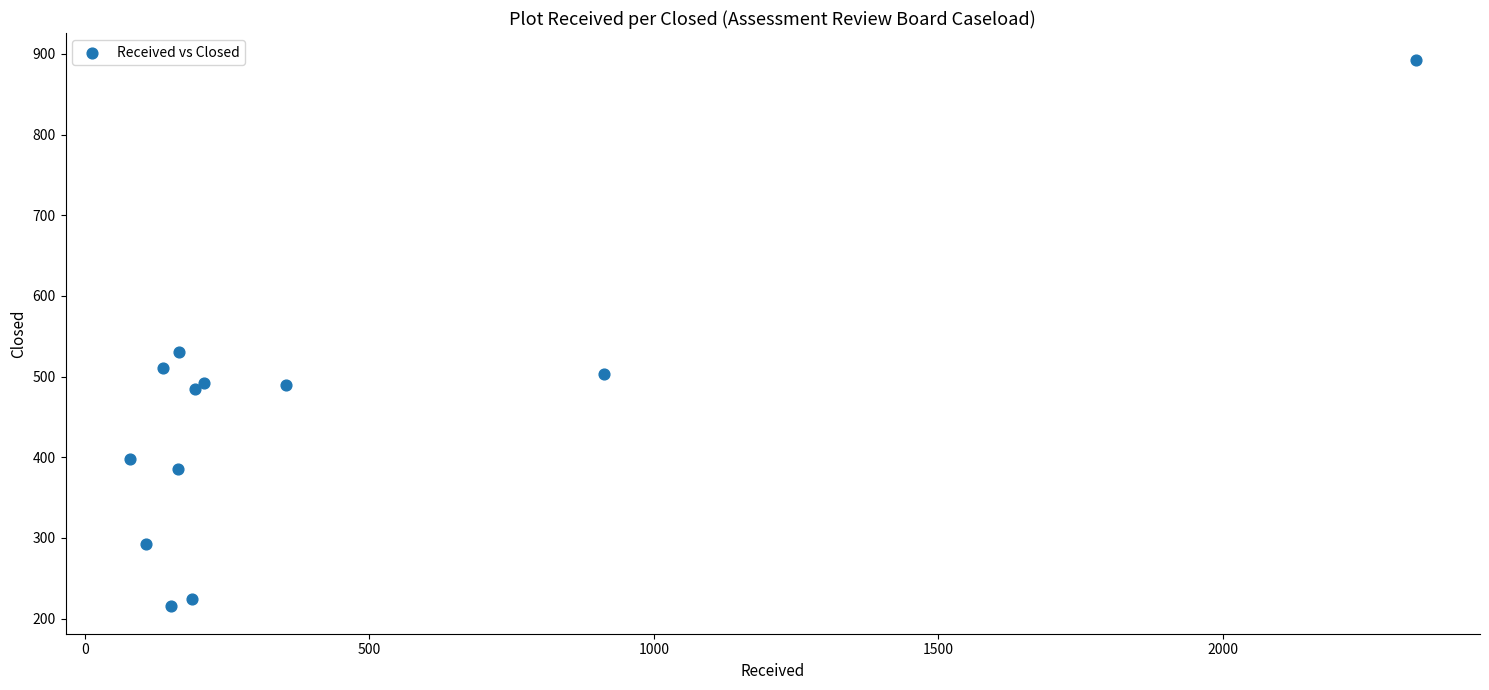

What Y value in the scatter plot is closest to 553?

531